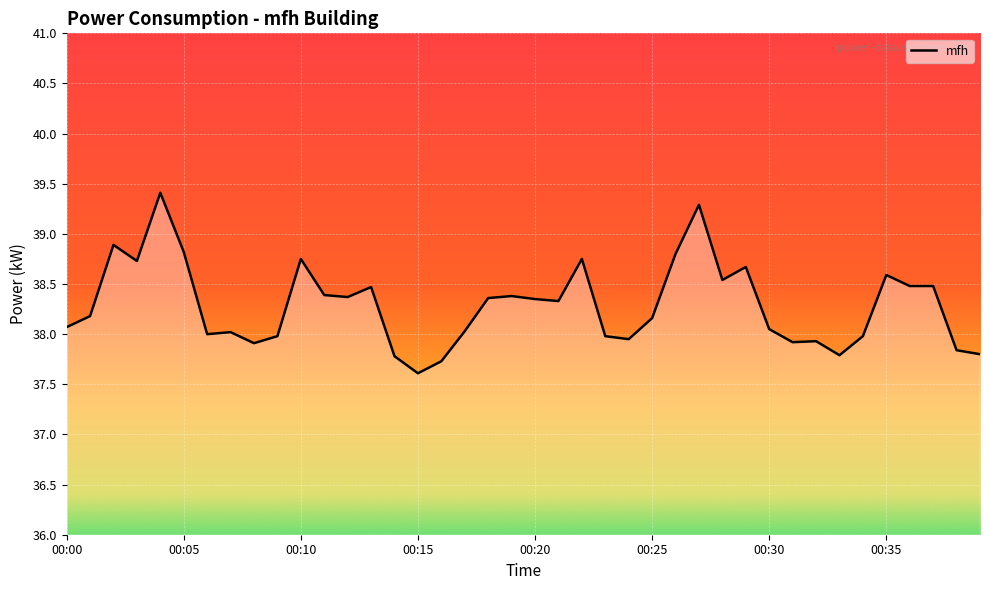

What is the minimum value shown in the chart?

37.6